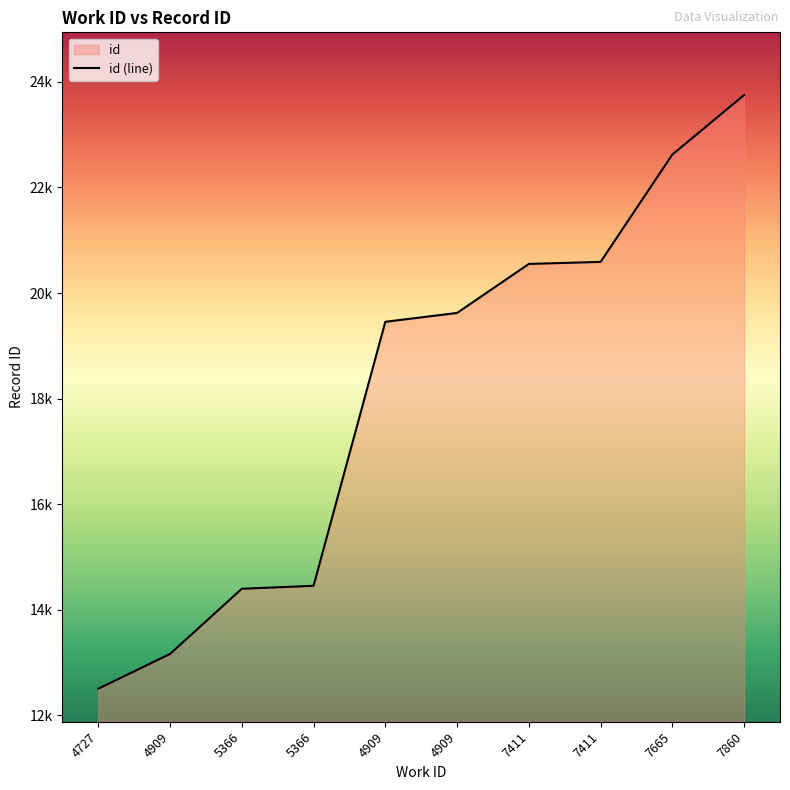

List the labels in order of value, largest first.

7860, 7665, 7411, 7411, 4909, 4909, 5366, 5366, 4909, 4727